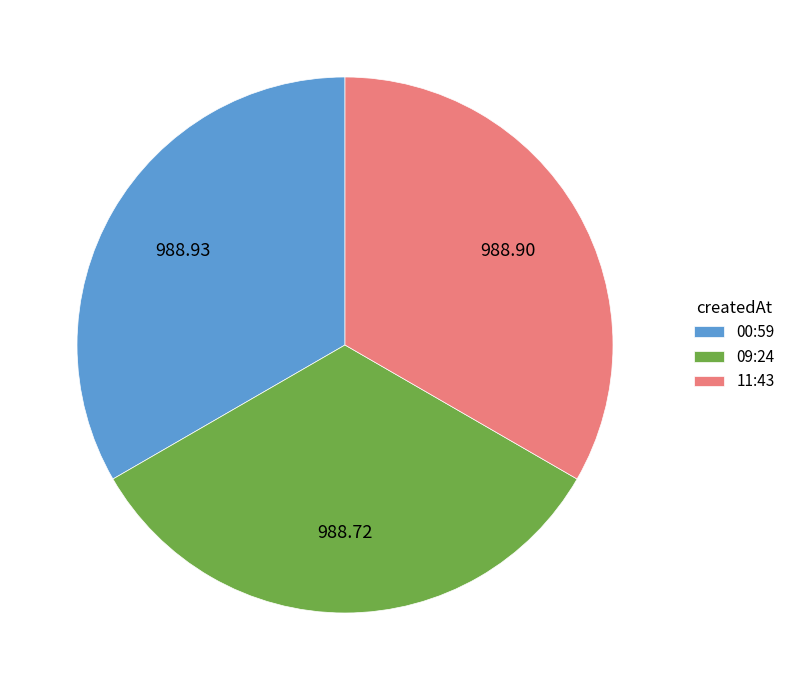

Is the sum of 09:24 and 00:59 greater than half?

Yes